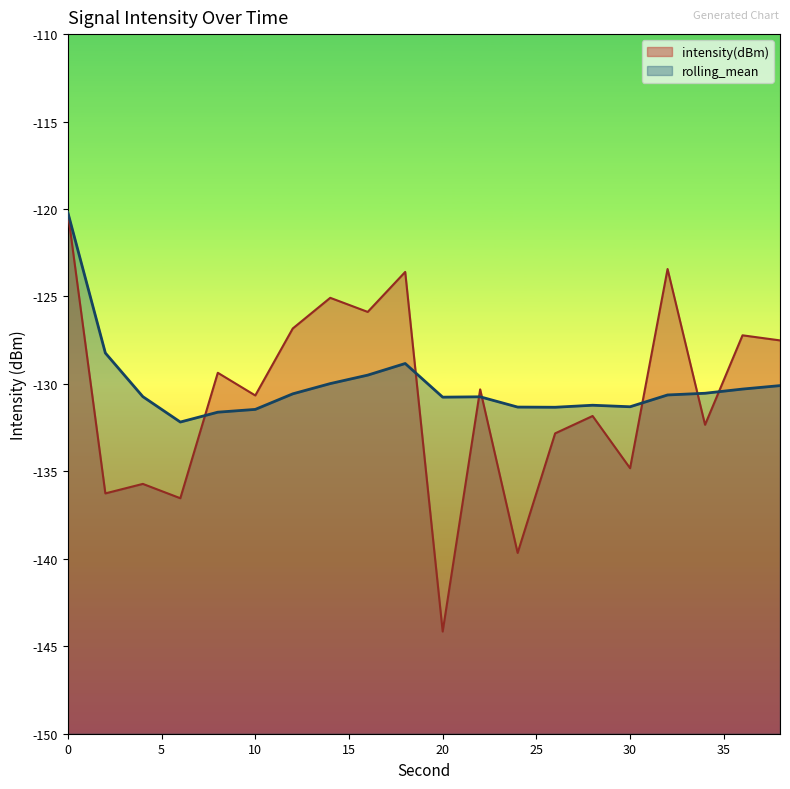

At which category does the chart reach its minimum across all series?

20